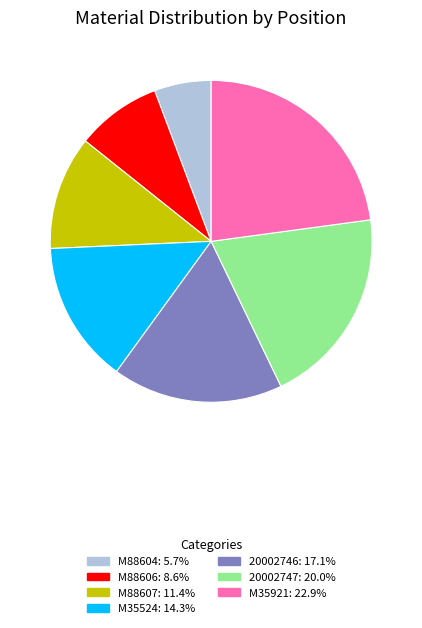

Which has a higher value, 20002747 or M88607?

20002747